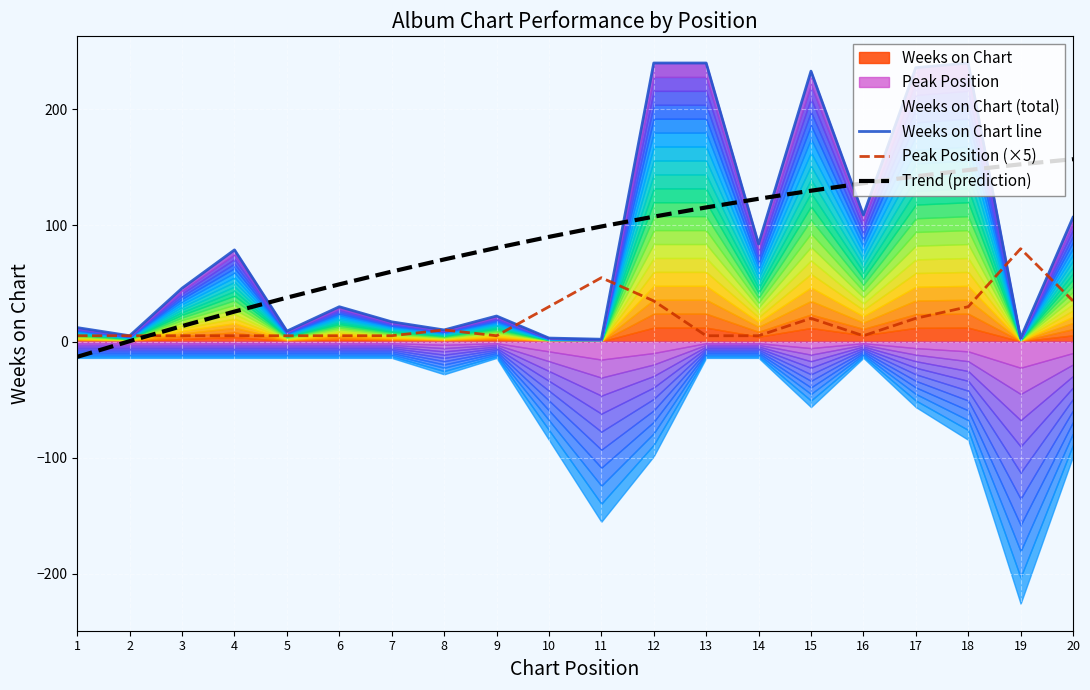

What is the spread (max minus min) of values at 1?

25.2